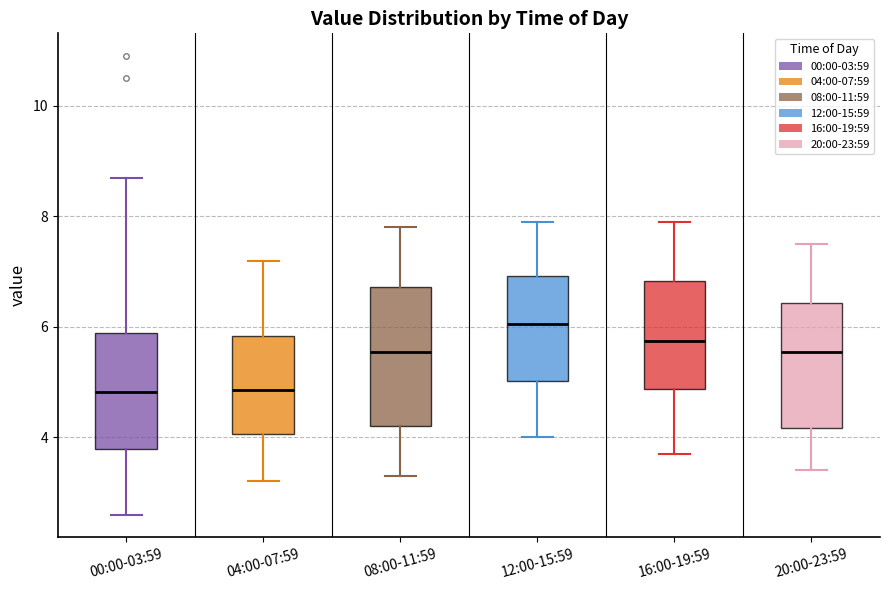

Reading left to right, read every box against the y-axis: the position of its median line, the range the box covers, and the ends of its whiskers. The values are not printed on the chart, so give them approximately, as read against the axis.

00:00-03:59: median 4.8, box 3.8 to 5.8, whiskers 2.6 to 8.8
04:00-07:59: median 4.8, box 4.0 to 5.8, whiskers 3.2 to 7.2
08:00-11:59: median 5.6, box 4.2 to 6.8, whiskers 3.4 to 7.8
12:00-15:59: median 6.0, box 5.0 to 7.0, whiskers 4.0 to 8.0
16:00-19:59: median 5.8, box 4.8 to 6.8, whiskers 3.8 to 8.0
20:00-23:59: median 5.6, box 4.2 to 6.4, whiskers 3.4 to 7.6